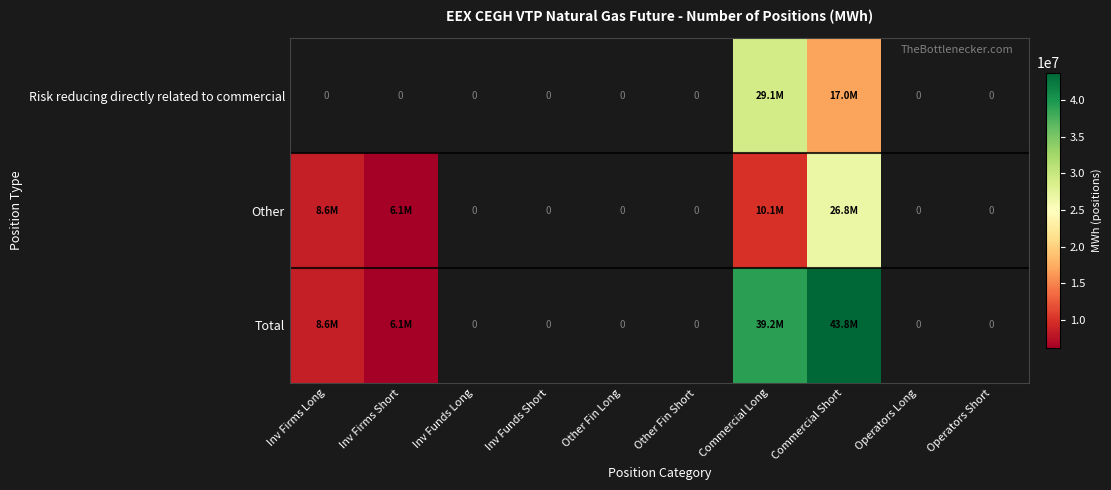

At which label is Total closest to 24947758?

Commercial Long